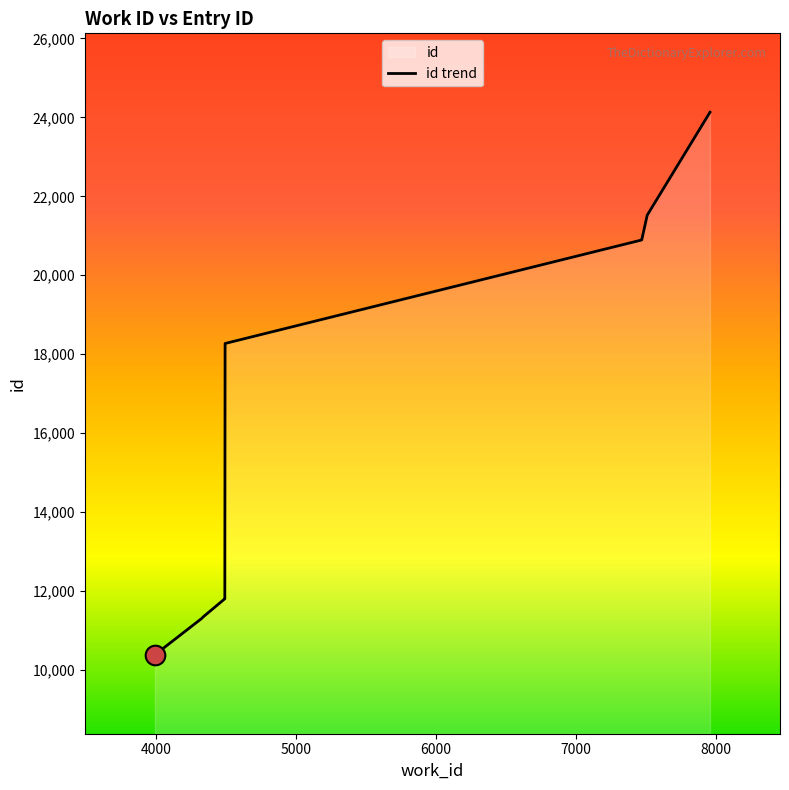

What is the change in value from 4339 to 4493?

+466